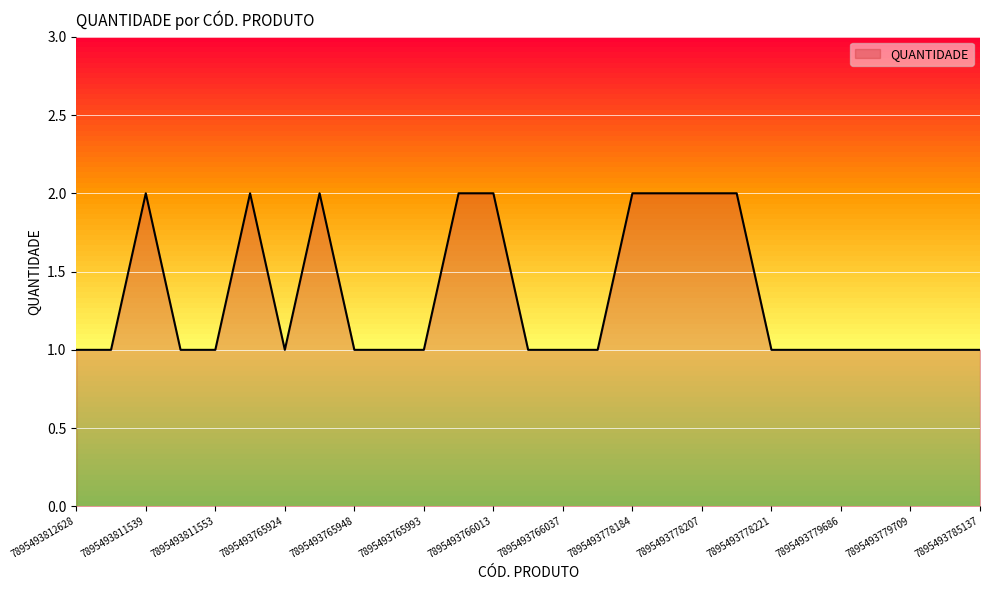

Does the chart display data point markers on the line(s)?

No